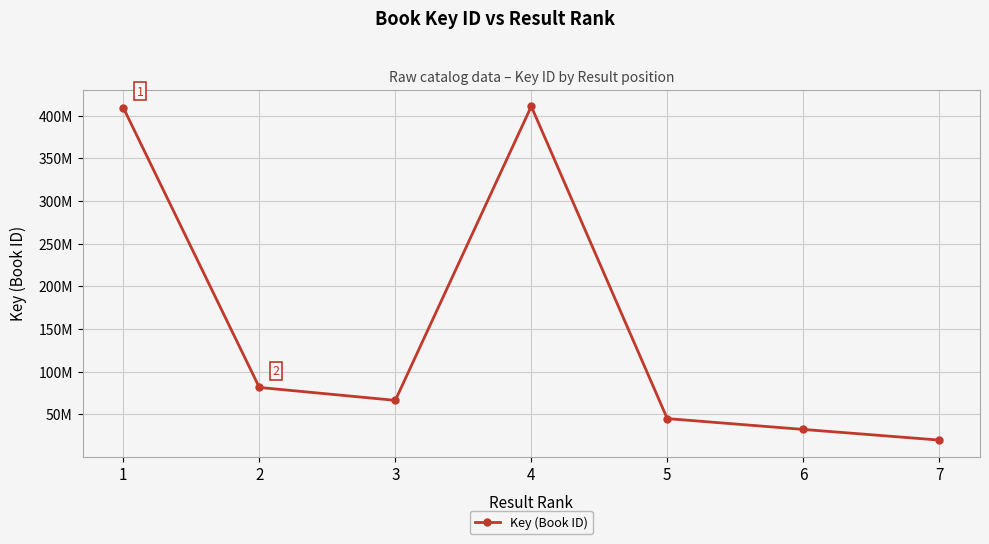

Does the chart have visible grid lines?

Yes